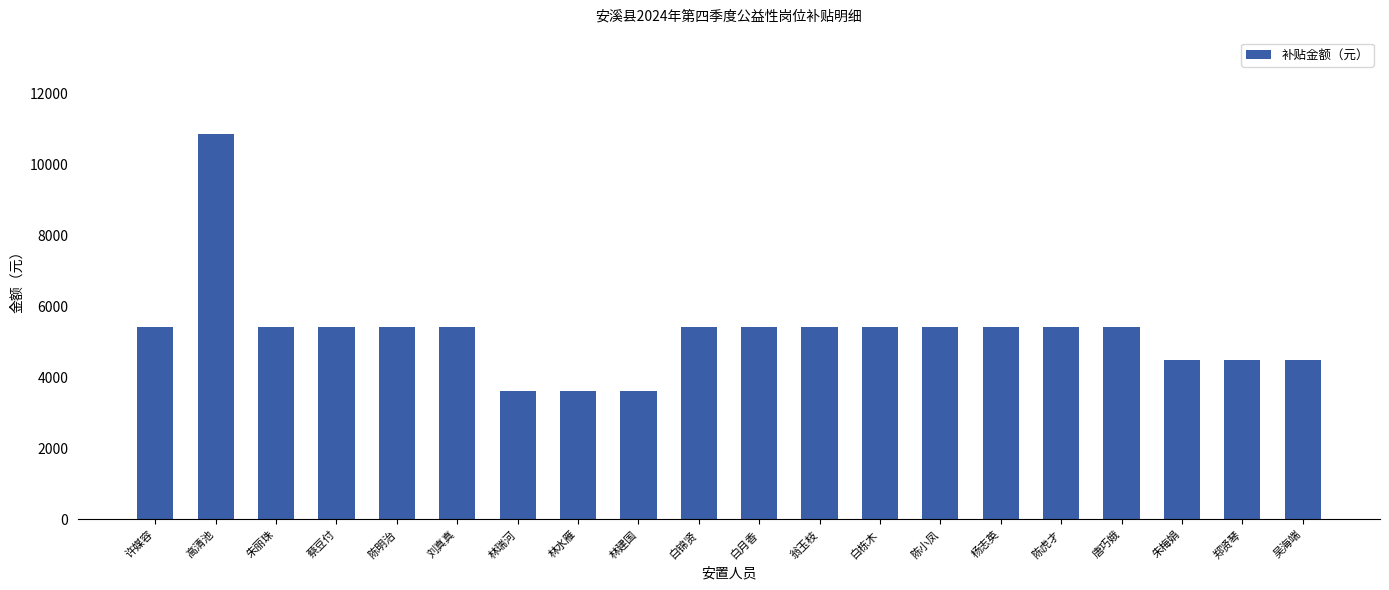

True or false: the data shows 5430 at 翁玉枝.

True